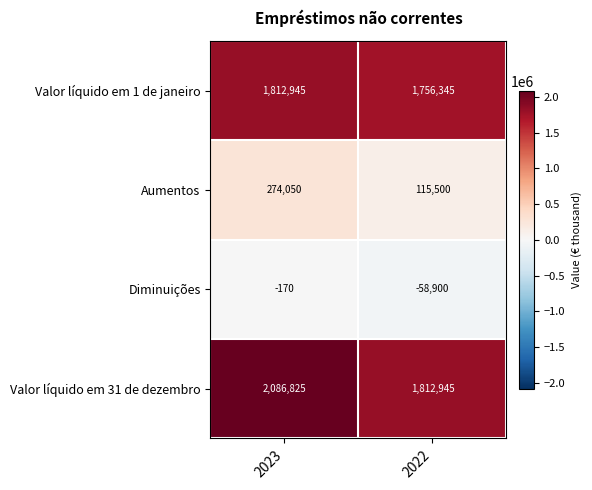

What is the minimum value shown in the chart?

-58900